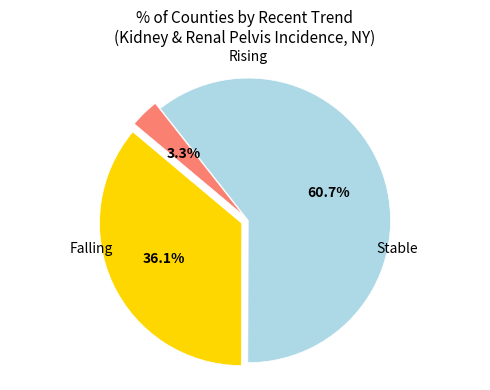

Is there any slice that represents more than half of the pie?

Yes